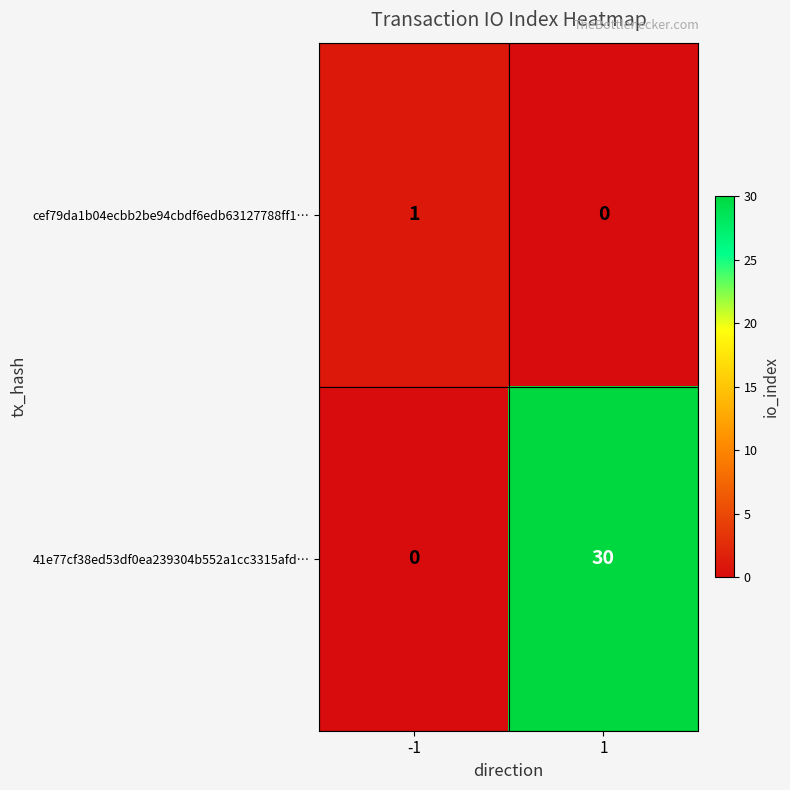

Read the 41e77cf38ed53df0ea239304b552a1cc3315afd… value at 1, to the nearest 5.

30